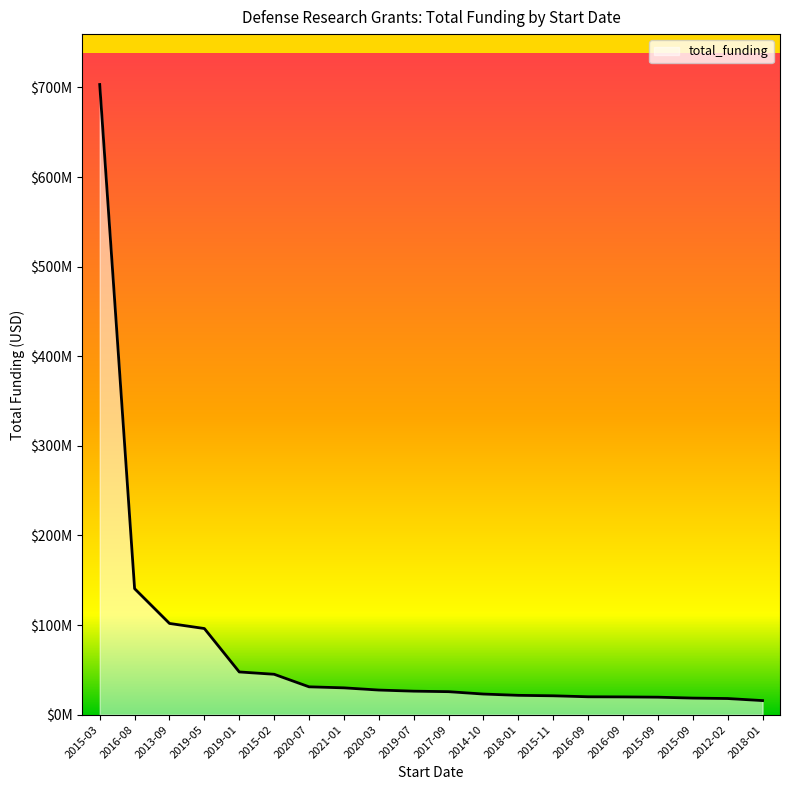

At which category does the chart reach its peak across all series?

2015-03